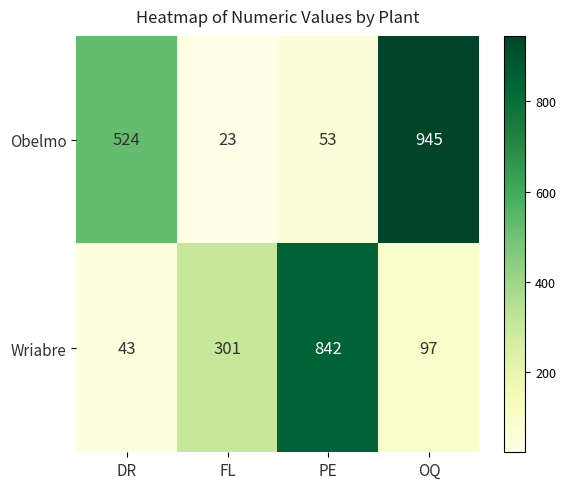

True or false: Obelmo has a value of 928 at DR.

False